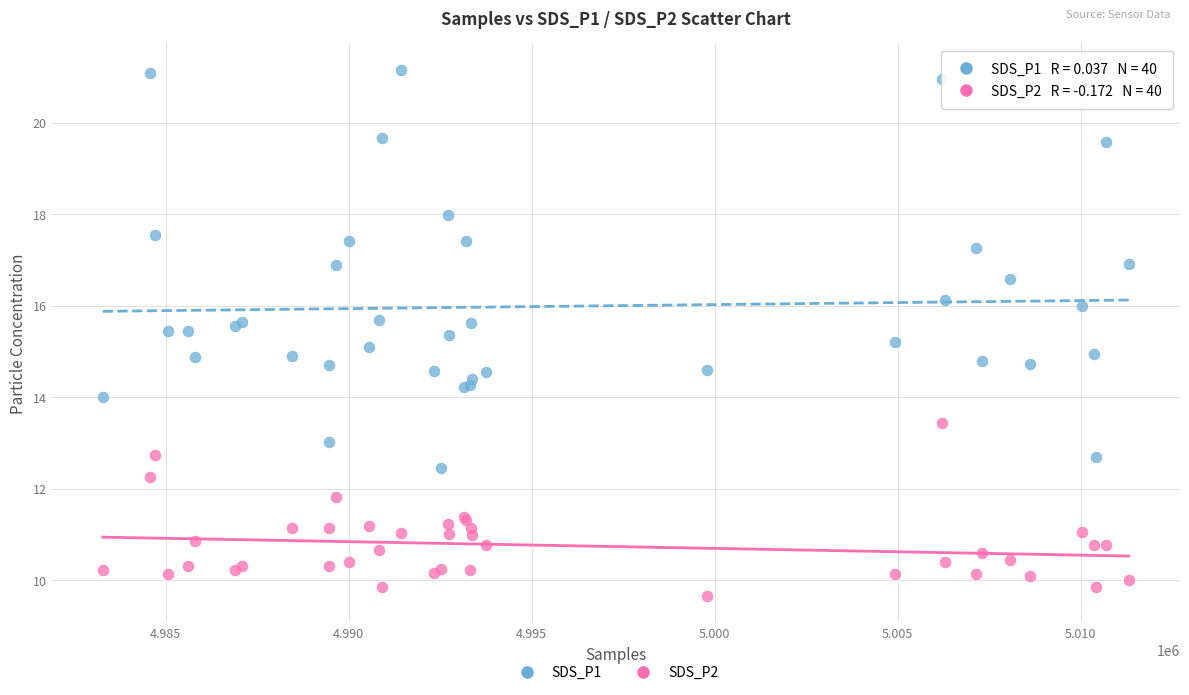

Which series reaches the maximum Y coordinate?

SDS_P1